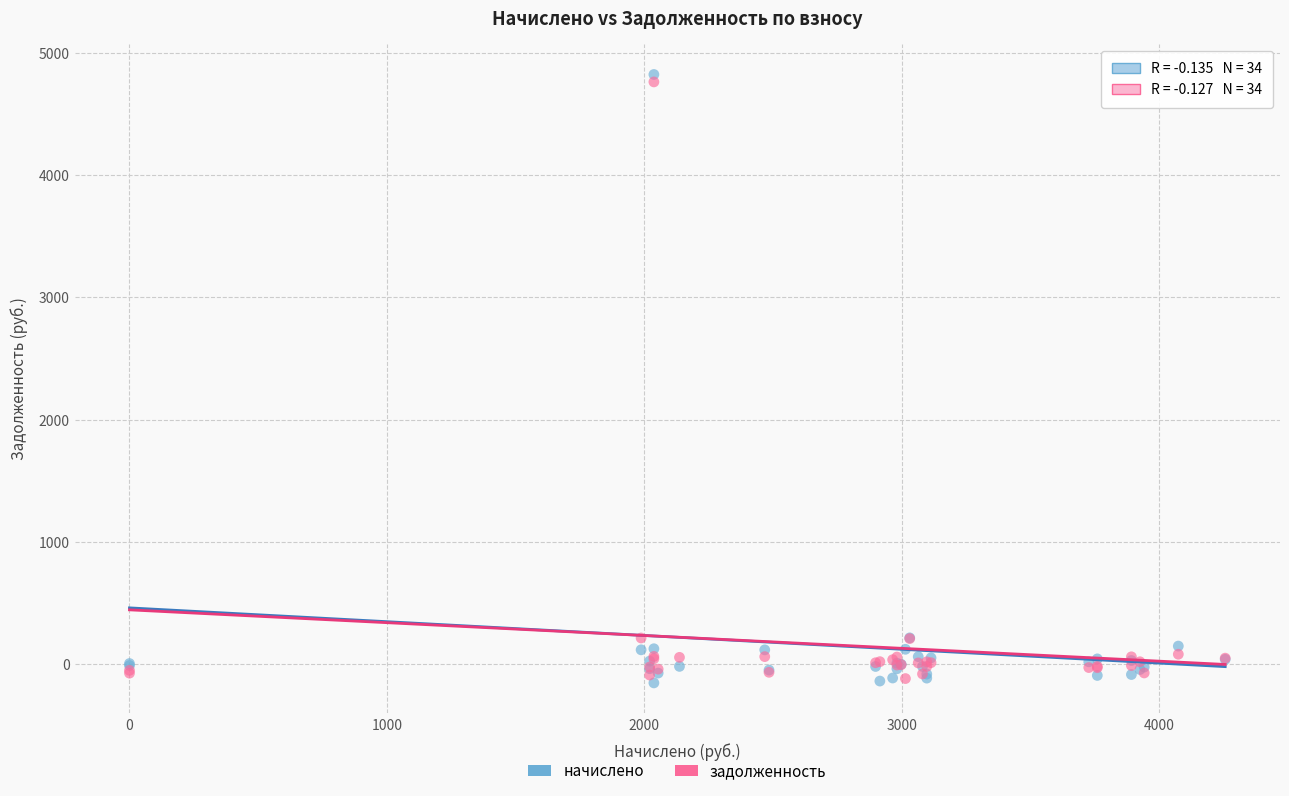

Which series has the largest Y range (max minus min)?

начислено